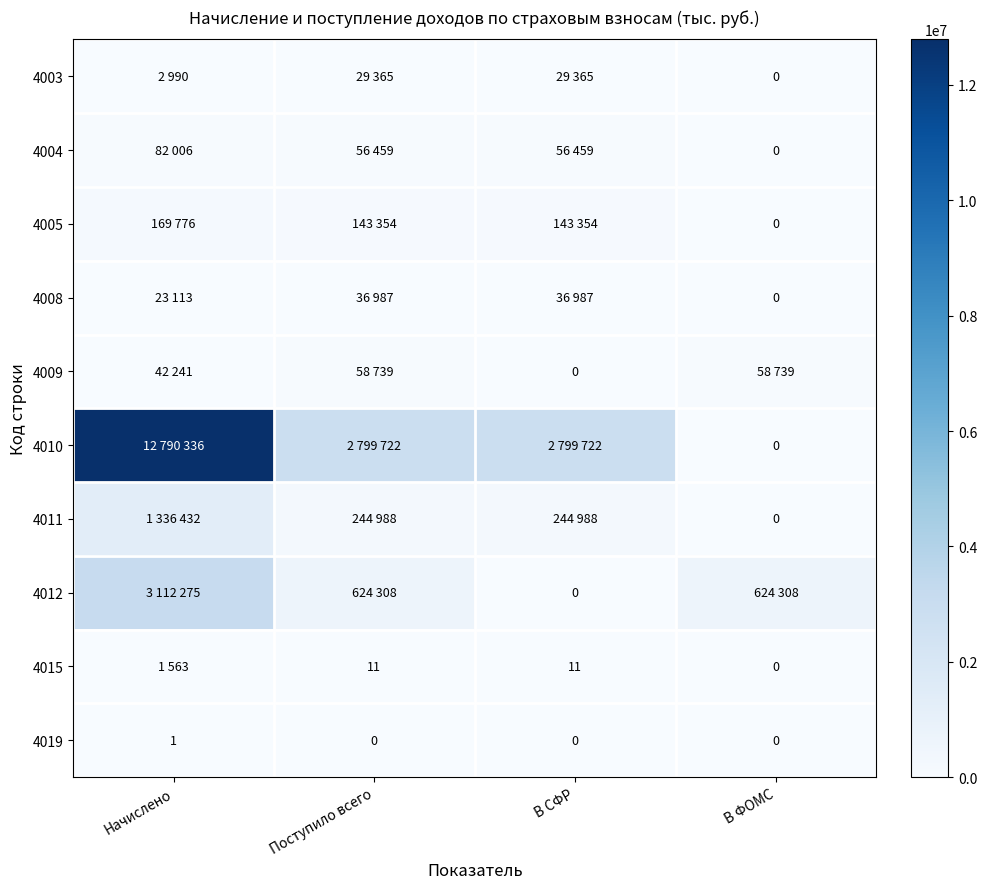

The value of 4019 at Начислено is 0. True or false?

False